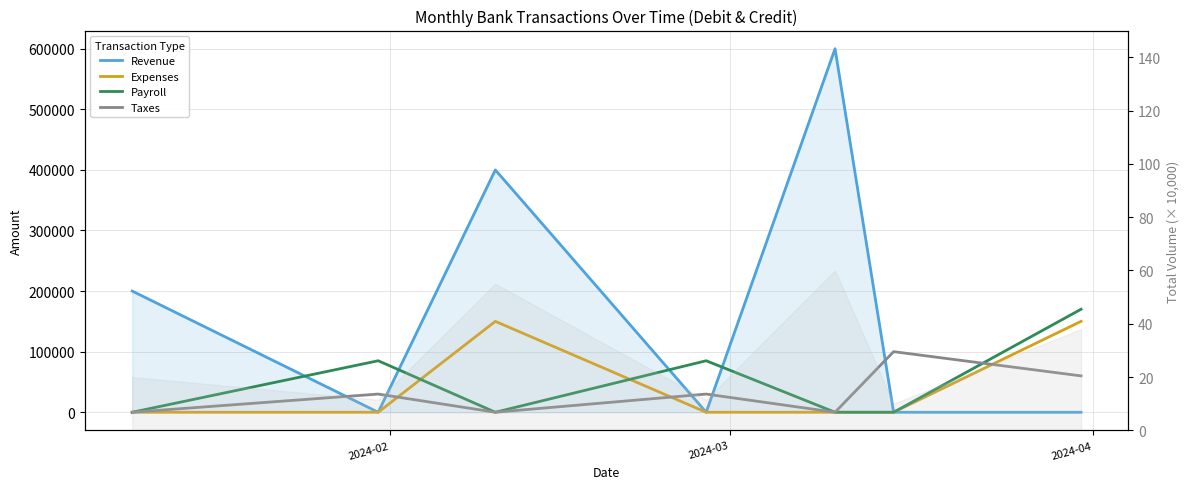

How many values in Expenses are above zero?

2